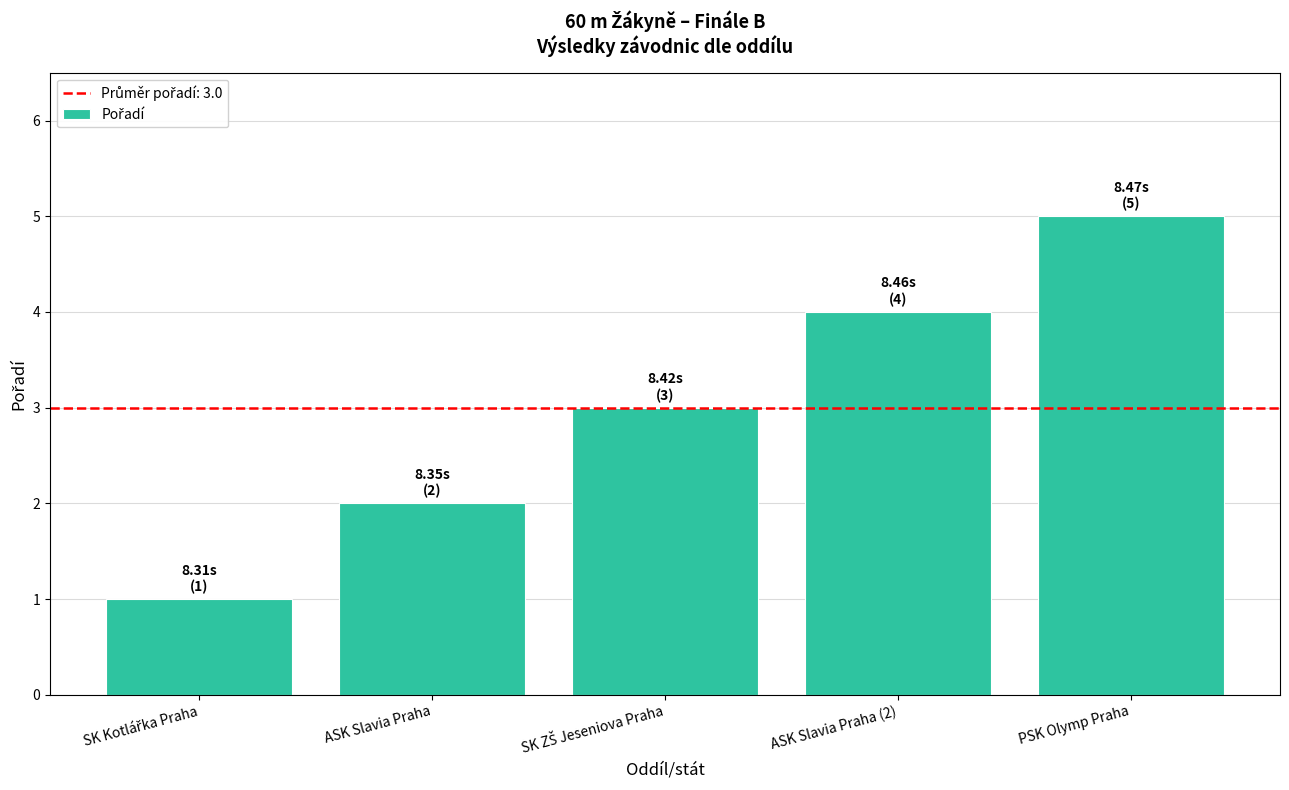

True or false: the data shows 3 at ASK Slavia Praha.

False